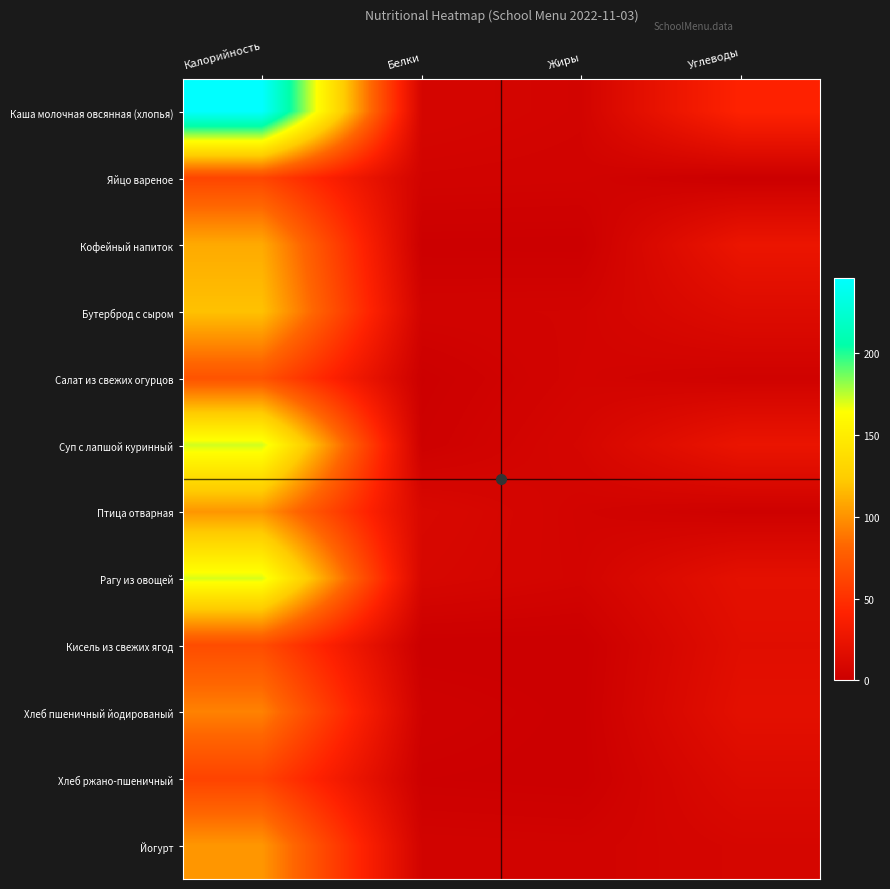

List the series in order of their peak value, lowest first.

Хлеб ржано-пшеничный, Яйцо вареное, Кисель из свежих ягод, Салат из свежих огурцов, Хлеб пшеничный йодированый, Птица отварная, Йогурт, Кофейный напиток, Бутерброд с сыром, Рагу из овощей, Суп с лапшой куринный, Каша молочная овсянная (хлопья)